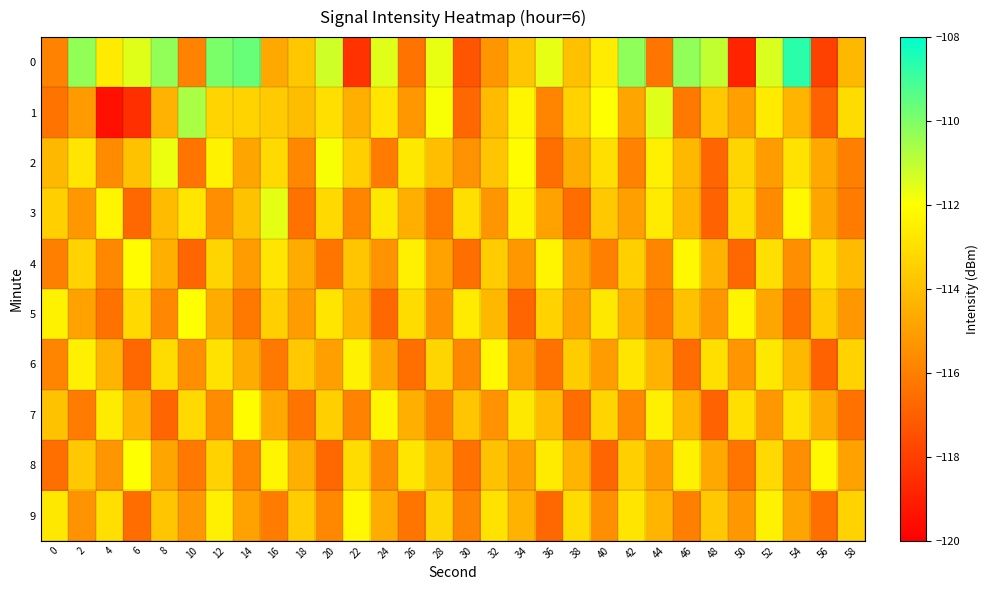

Reading right to left, what are all the values shown in this chart?

0: 58=-114.2	56=-117.9	54=-108.7	52=-111.4	50=-118.9	48=-111.0	46=-110.3	44=-116.3	42=-110.3	40=-112.6	38=-114.0	36=-111.6	34=-113.8	32=-115.3	30=-117.3	28=-111.6	26=-116.4	24=-111.5	22=-118.4	20=-111.2	18=-113.8	16=-114.7	14=-109.7	12=-109.9	10=-115.9	8=-110.3	6=-111.5	4=-112.6	2=-110.3	0=-115.9
1: 58=-113.1	56=-116.9	54=-114.3	52=-112.6	50=-115.0	48=-113.7	46=-116.2	44=-111.5	42=-114.8	40=-112.0	38=-113.4	36=-115.8	34=-112.3	32=-114.1	30=-116.7	28=-111.9	26=-115.2	24=-112.8	22=-114.5	20=-113.0	18=-114.1	16=-113.6	14=-113.4	12=-113.3	10=-110.7	8=-114.4	6=-118.5	4=-119.5	2=-115.1	0=-116.3
2: 58=-116.0	56=-114.7	54=-112.9	52=-115.1	50=-113.3	48=-116.8	46=-114.2	44=-112.5	42=-115.9	40=-113.0	38=-114.6	36=-116.5	34=-112.1	32=-113.8	30=-115.4	28=-114.0	26=-112.7	24=-116.1	22=-113.5	20=-111.9	18=-115.7	16=-113.2	14=-114.8	12=-112.4	10=-116.3	8=-111.7	6=-113.9	4=-115.6	2=-112.8	0=-114.2
3: 58=-116.1	56=-114.8	54=-112.2	52=-115.6	50=-113.1	48=-116.9	46=-114.3	44=-112.6	42=-115.0	40=-113.7	38=-116.6	36=-114.9	34=-112.4	32=-115.3	30=-113.0	28=-116.2	26=-114.5	24=-112.7	22=-115.8	20=-113.2	18=-116.4	16=-111.6	14=-113.9	12=-115.5	10=-112.8	8=-114.1	6=-116.7	4=-112.3	2=-115.2	0=-113.5
4: 58=-114.1	56=-112.9	54=-115.5	52=-113.0	50=-116.7	48=-114.4	46=-112.2	44=-115.8	42=-113.5	40=-116.0	38=-114.7	36=-112.3	34=-115.2	32=-113.6	30=-116.5	28=-114.9	26=-112.5	24=-115.4	22=-113.8	20=-116.3	18=-114.6	16=-112.8	14=-115.1	12=-113.3	10=-116.8	8=-114.5	6=-112.1	4=-115.7	2=-113.4	0=-116.0
5: 58=-115.2	56=-113.6	54=-116.5	52=-114.8	50=-112.3	48=-115.3	46=-113.9	44=-116.1	42=-114.5	40=-112.7	38=-115.0	36=-113.4	34=-116.8	32=-114.2	30=-112.6	28=-115.5	26=-113.1	24=-116.7	22=-114.3	20=-112.8	18=-115.1	16=-113.5	14=-116.2	12=-114.6	10=-112.0	8=-115.7	6=-113.2	4=-116.4	2=-114.9	0=-112.4
6: 58=-113.4	56=-116.9	54=-114.2	52=-112.7	50=-115.3	48=-113.0	46=-116.6	44=-114.4	42=-112.8	40=-115.1	38=-113.6	36=-116.4	34=-114.9	32=-112.2	30=-115.7	28=-113.3	26=-116.5	24=-114.8	22=-112.4	20=-115.0	18=-113.7	16=-116.2	14=-114.6	12=-112.9	10=-115.5	8=-113.1	6=-116.7	4=-114.3	2=-112.5	0=-115.8
7: 58=-116.4	56=-114.6	54=-112.9	52=-115.2	50=-113.0	48=-116.9	46=-114.3	44=-112.5	42=-115.7	40=-113.3	38=-116.6	36=-114.1	34=-112.7	32=-115.4	30=-113.8	28=-116.0	26=-114.5	24=-112.3	22=-115.9	20=-113.5	18=-116.3	16=-114.7	14=-112.1	12=-115.6	10=-113.2	8=-116.8	6=-114.4	4=-112.6	2=-116.1	0=-113.9
8: 58=-114.9	56=-112.2	54=-115.5	52=-113.2	50=-116.3	48=-114.7	46=-112.4	44=-115.1	42=-113.5	40=-116.8	38=-114.3	36=-112.6	34=-115.0	32=-113.9	30=-116.4	28=-114.2	26=-112.8	24=-115.6	22=-113.1	20=-116.7	18=-114.5	16=-112.3	14=-115.8	12=-113.4	10=-116.2	8=-114.8	6=-112.0	4=-115.3	2=-113.7	0=-116.5
9: 58=-113.4	56=-116.5	54=-114.8	52=-112.4	50=-115.2	48=-113.7	46=-116.0	44=-114.3	42=-112.8	40=-115.5	38=-113.1	36=-116.7	34=-114.4	32=-112.9	30=-115.8	28=-113.3	26=-116.3	24=-114.6	22=-112.2	20=-115.7	18=-113.6	16=-116.1	14=-114.9	12=-112.5	10=-115.2	8=-113.8	6=-116.6	4=-113.0	2=-115.4	0=-112.7